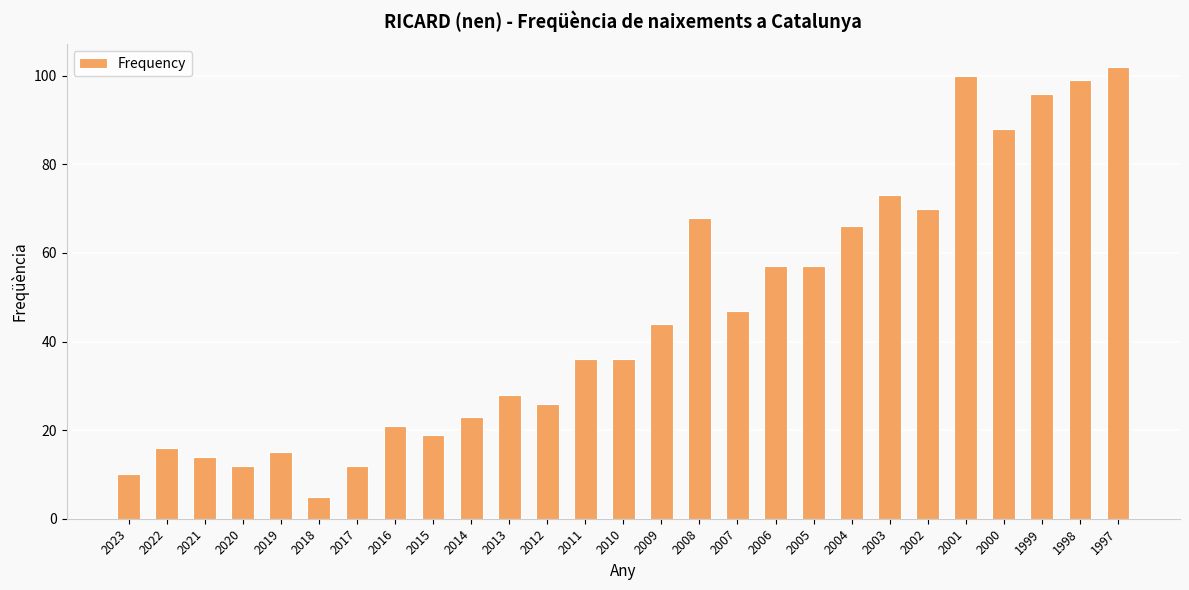

Which has a higher value, 2011 or 1998?

1998